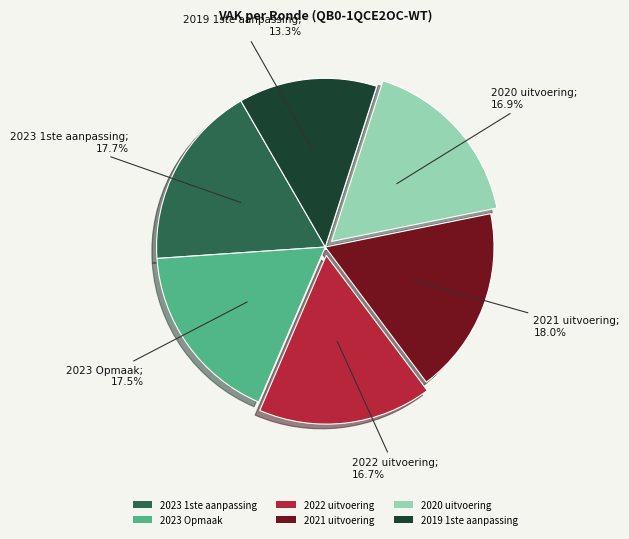

Is there a majority slice in this chart?

No